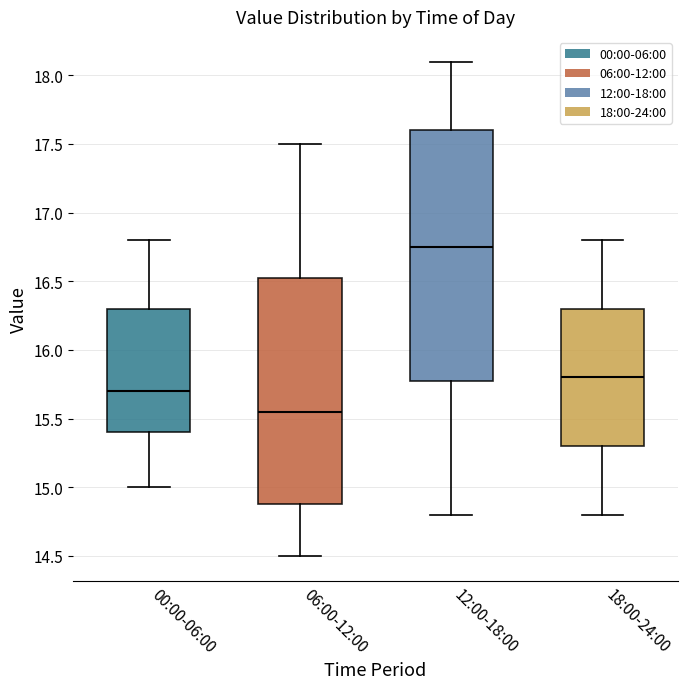

Reading left to right, transcribe this box plot: for each box, give where its median line is, the range the box spans, and where its two whiskers end, as read against the y-axis. The values are not printed on the chart, so give them approximately, as read against the axis.

00:00-06:00: median 15.70, box 15.40 to 16.30, whiskers 15.00 to 16.80
06:00-12:00: median 15.55, box 14.90 to 16.55, whiskers 14.50 to 17.50
12:00-18:00: median 16.75, box 15.80 to 17.60, whiskers 14.80 to 18.10
18:00-24:00: median 15.80, box 15.30 to 16.30, whiskers 14.80 to 16.80